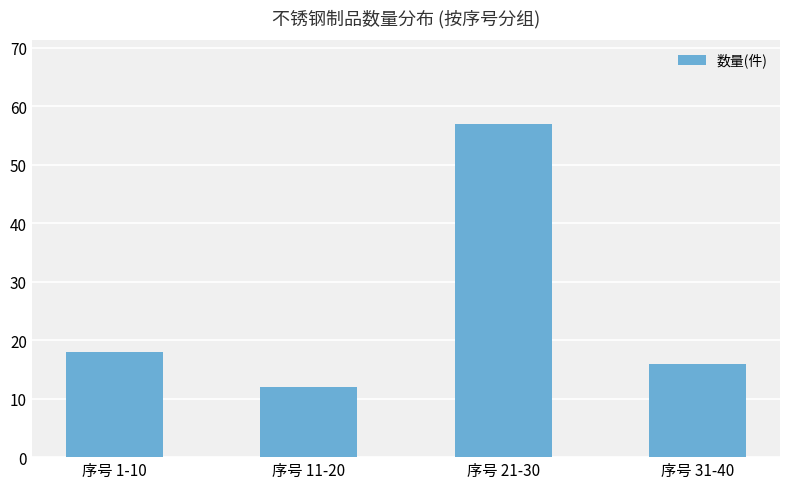

Is it true that the value at 序号 31-40 is 3?

False